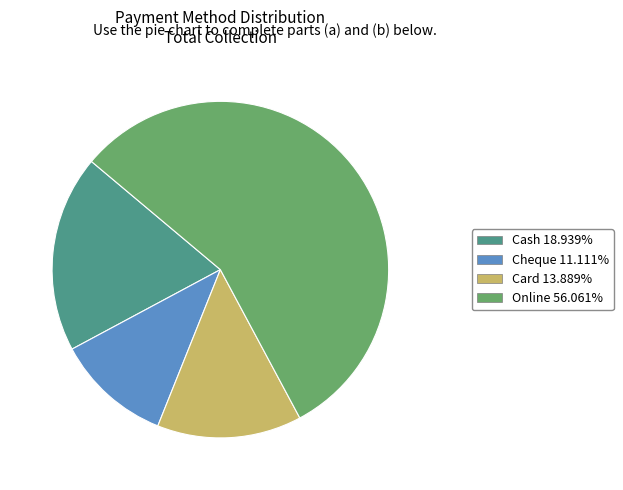

Is the sum of Cash and Card greater than half?

No